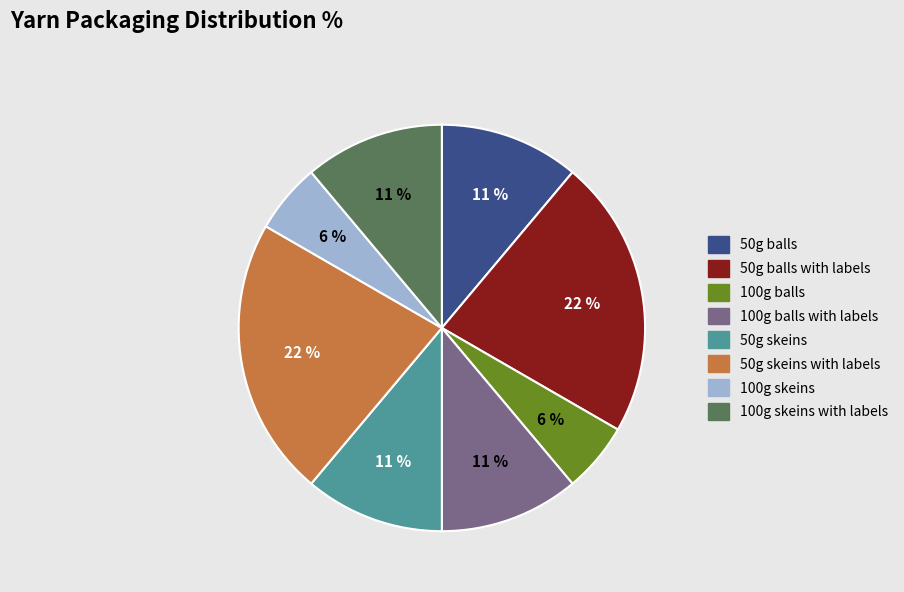

Approximately how many times larger is the value at 100g balls compared to 50g skeins?

0.5